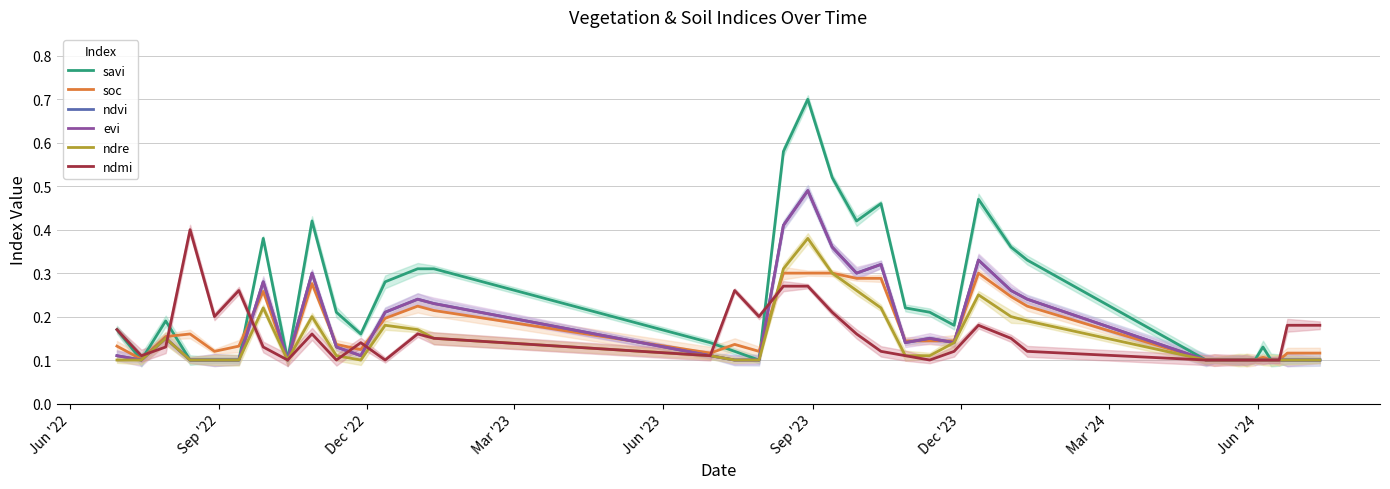

True or false: ndre and ndvi intersect in this chart.

False